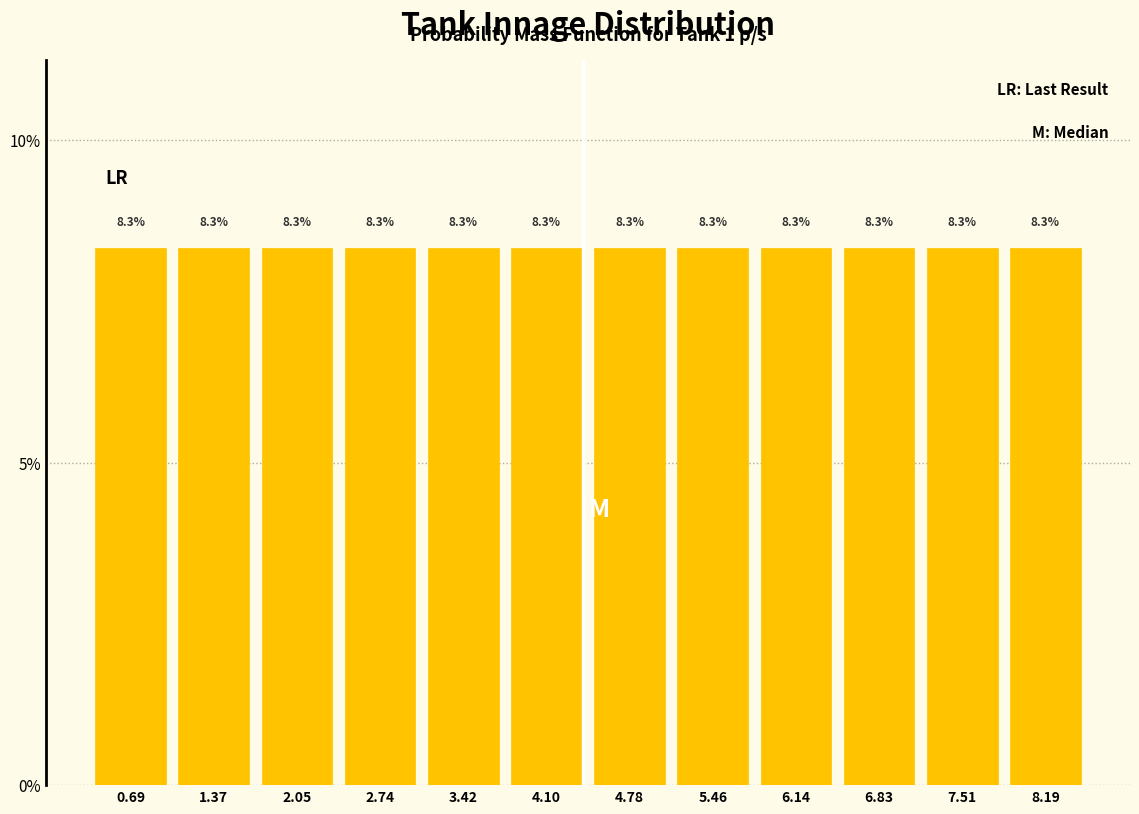

Reading left to right, transcribe this chart: for each bar, give the range it covers on the x-axis and its height. The bar edges are not printed on the chart, so give them approximately, as read against the axis.

0.4 to 1.0: 8.3
1.0 to 1.7: 8.3
1.7 to 2.4: 8.3
2.4 to 3.1: 8.3
3.1 to 3.8: 8.3
3.8 to 4.4: 8.3
4.4 to 5.1: 8.3
5.1 to 5.8: 8.3
5.8 to 6.5: 8.3
6.5 to 7.2: 8.3
7.2 to 7.8: 8.3
7.8 to 8.5: 8.3